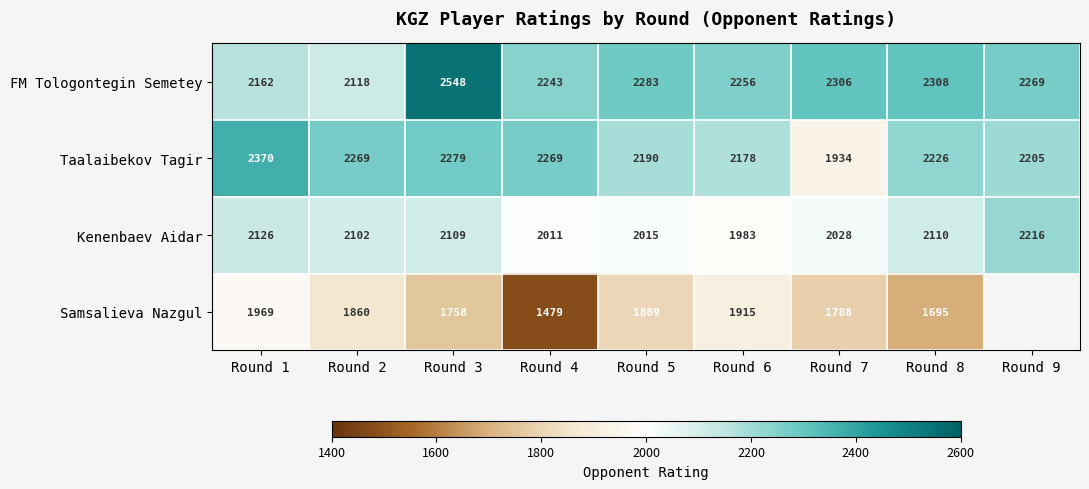

The FM Tologontegin Semetey series shows 1286.0 at Round 4. True or false?

False